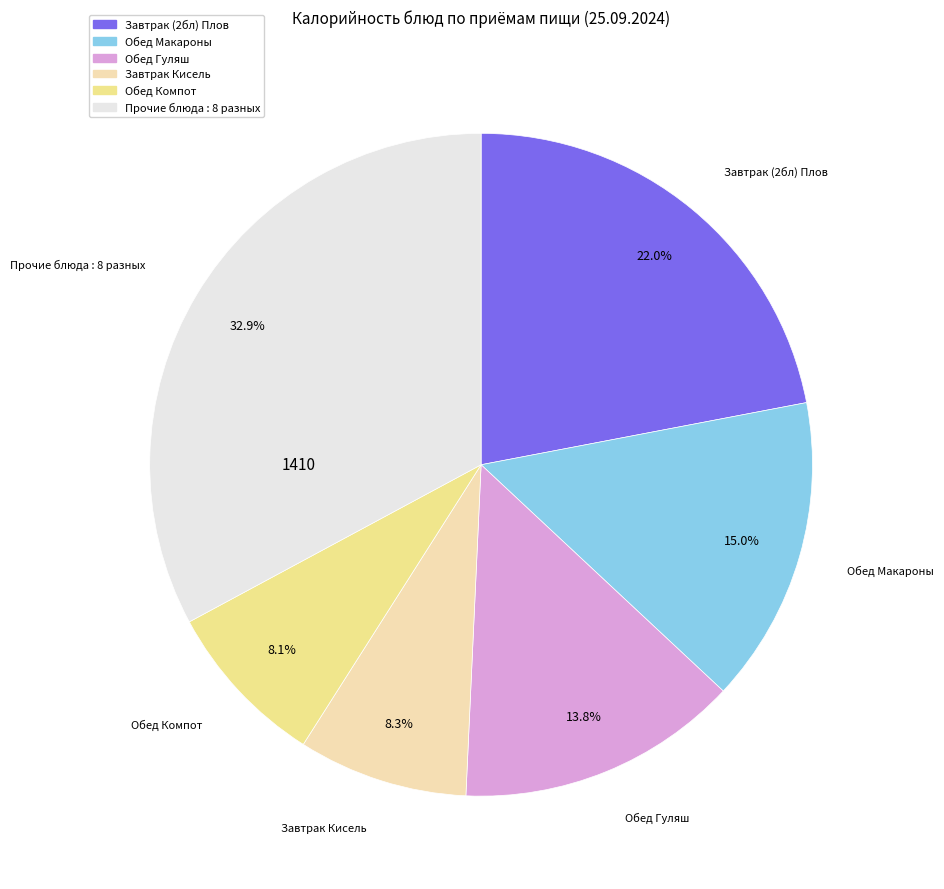

Is there any slice that represents more than half of the pie?

No